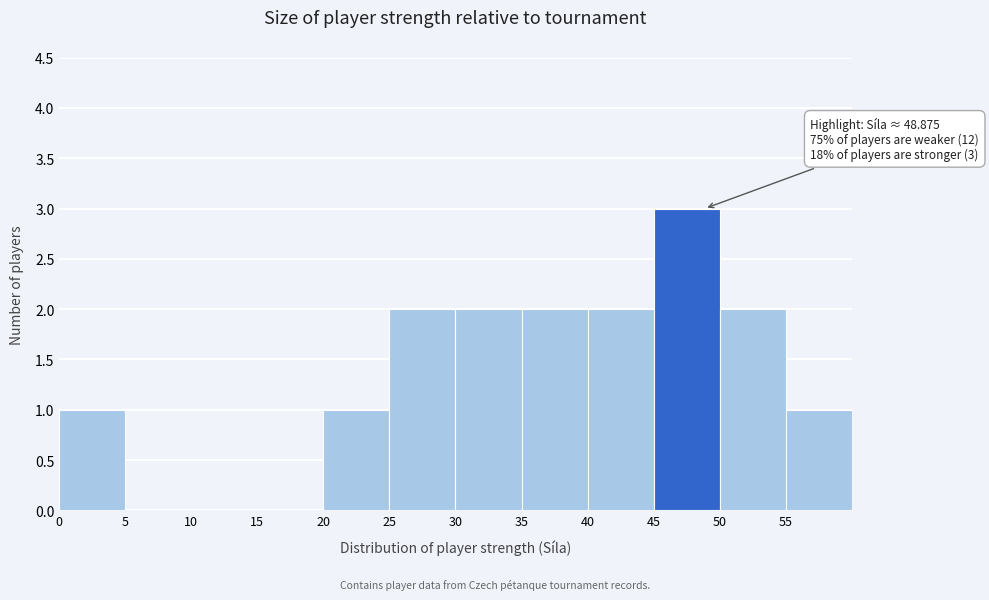

Over which range of the x-axis is the bar tallest?

45 to 50